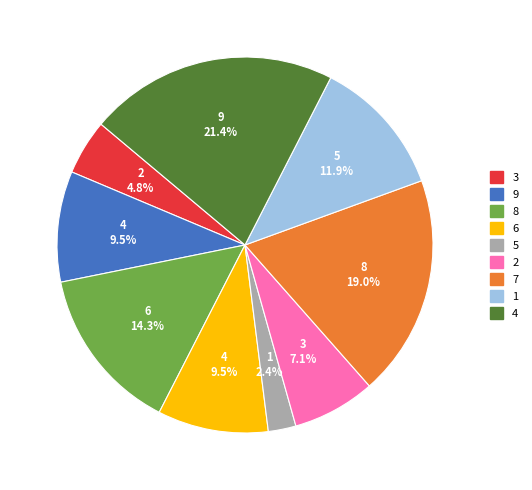

What percentage is the 4 slice, to the nearest percent?

21%